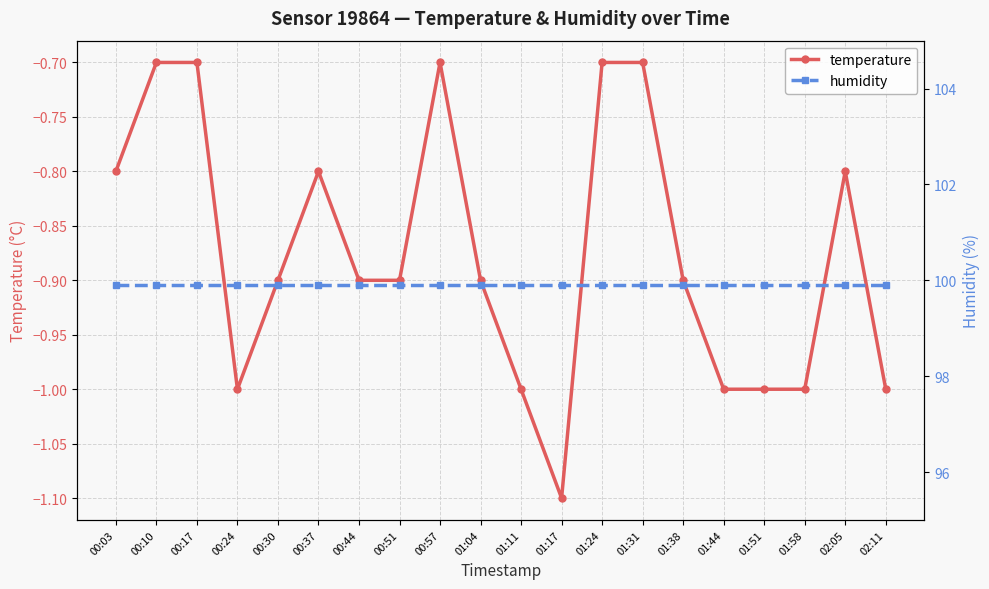

True or false: temperature and humidity intersect in this chart.

False